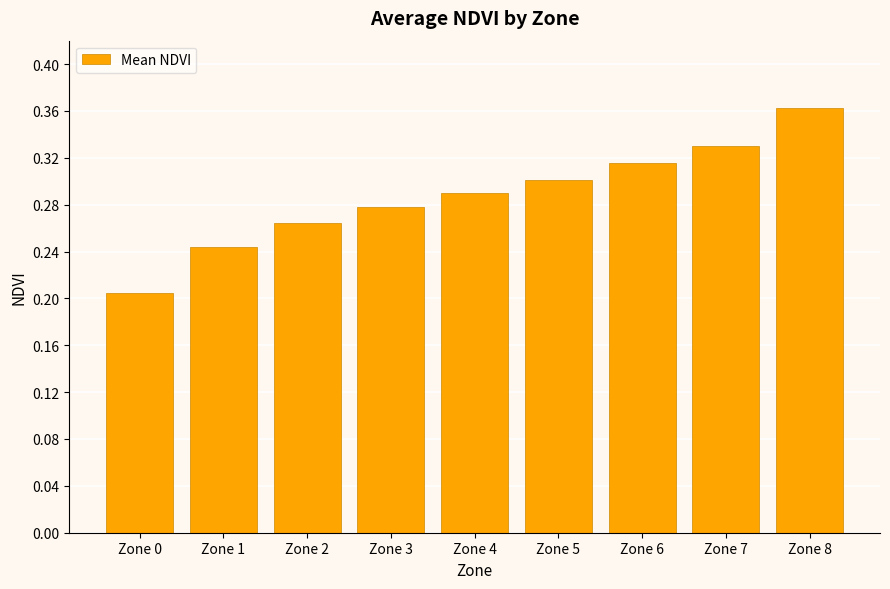

At which label is the value closest to 0?

Zone 0